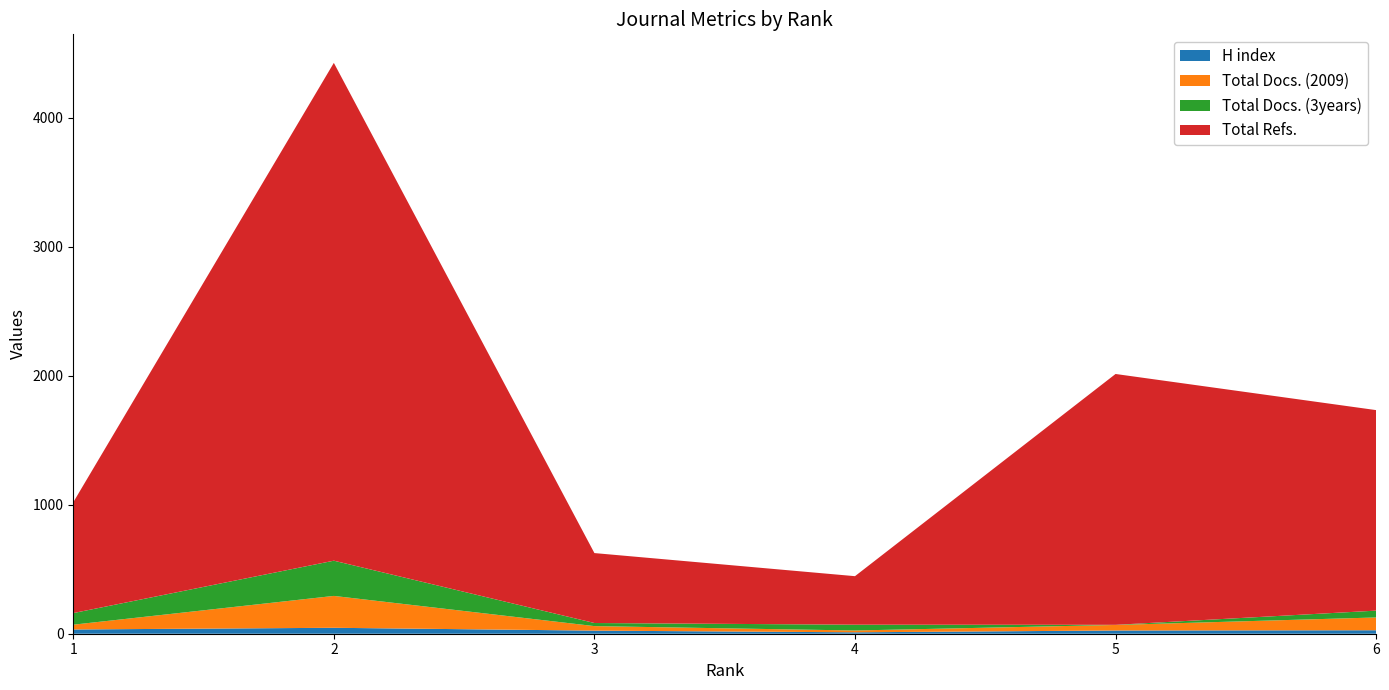

Reading left to right, extract all data points from this chart.

H index: 33	46	24	11	25	27
Total Docs. (2009): 37	247	35	14	43	99
Total Docs. (3years): 90	273	24	45	1	53
Total Refs.: 859	3858	542	376	1944	1554